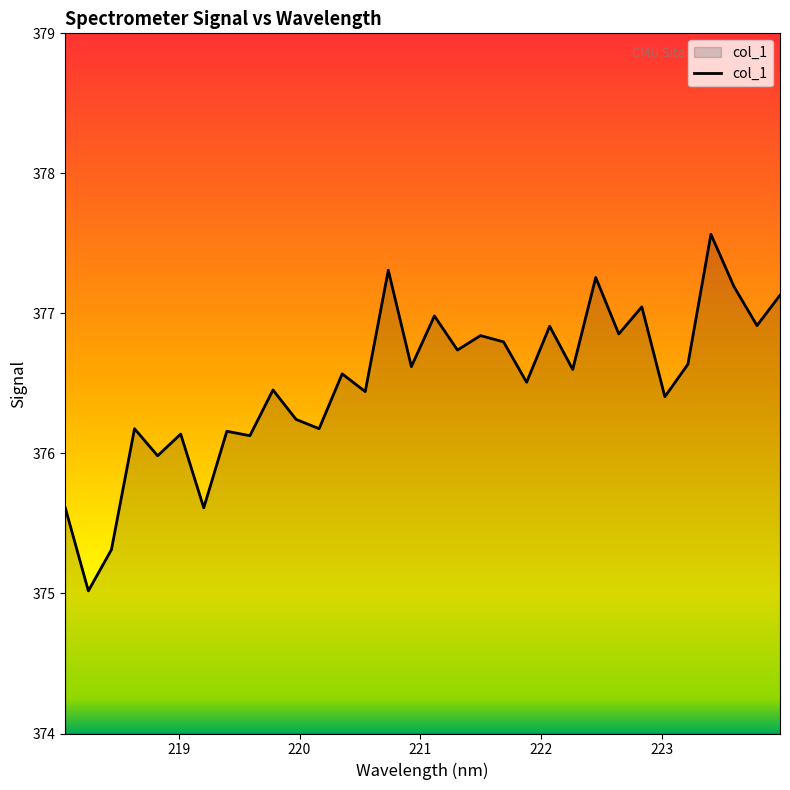

What is the maximum value shown in the chart?

377.6